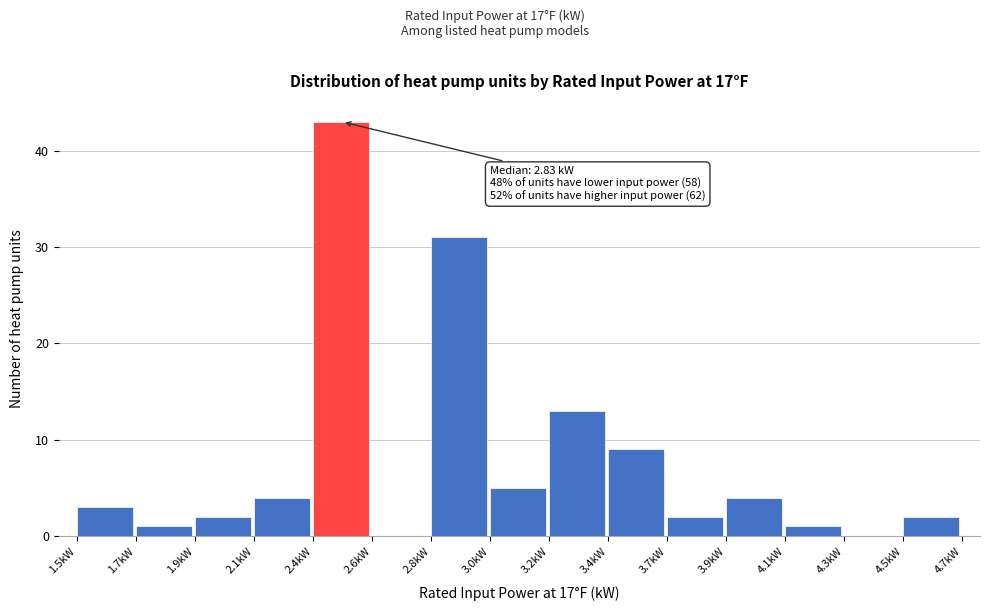

Reading left to right, extract all data points from this chart.

1.5kW=3	1.7kW=1	1.9kW=2	2.1kW=4	2.4kW=43	2.6kW=0	2.8kW=31	3.0kW=5	3.2kW=13	3.4kW=9	3.7kW=2	3.9kW=4	4.1kW=1	4.3kW=0	4.5kW=2